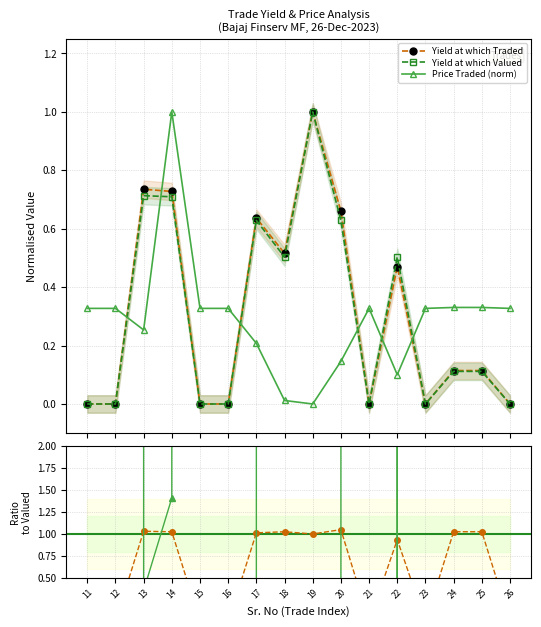

How many values in the Yield at which Valued series exceed 0?

9